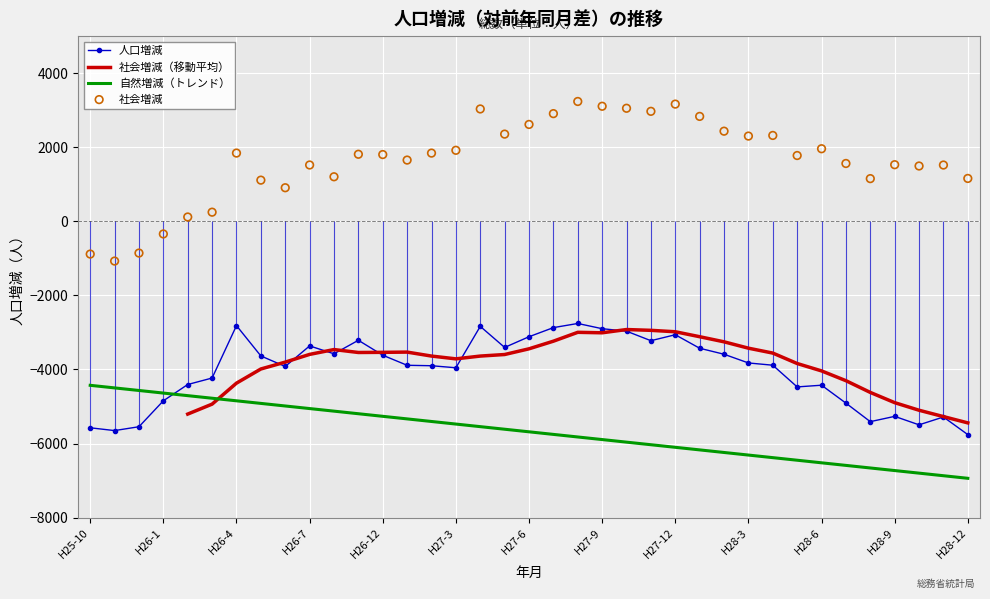

How many times do 人口増減 and 自然増減（トレンド） cross each other?

1